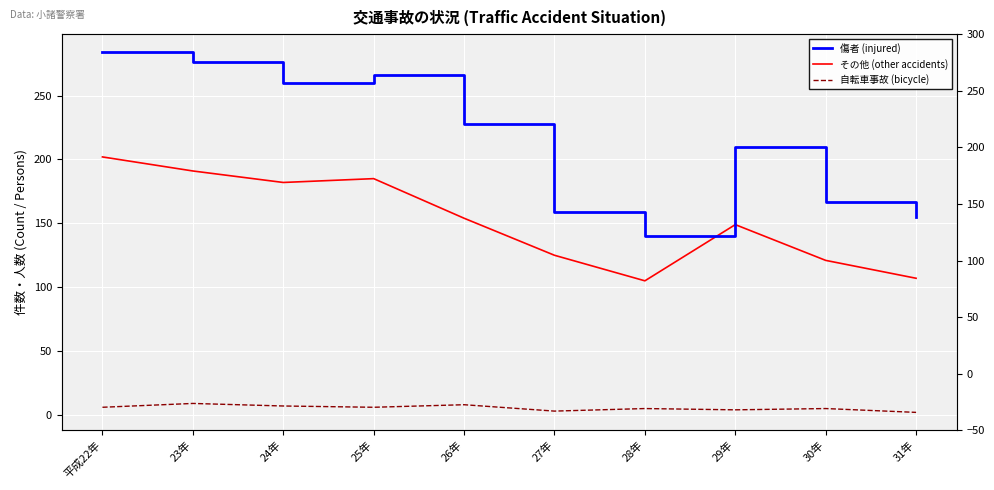

What is the label of the 8th point from the left?

29年